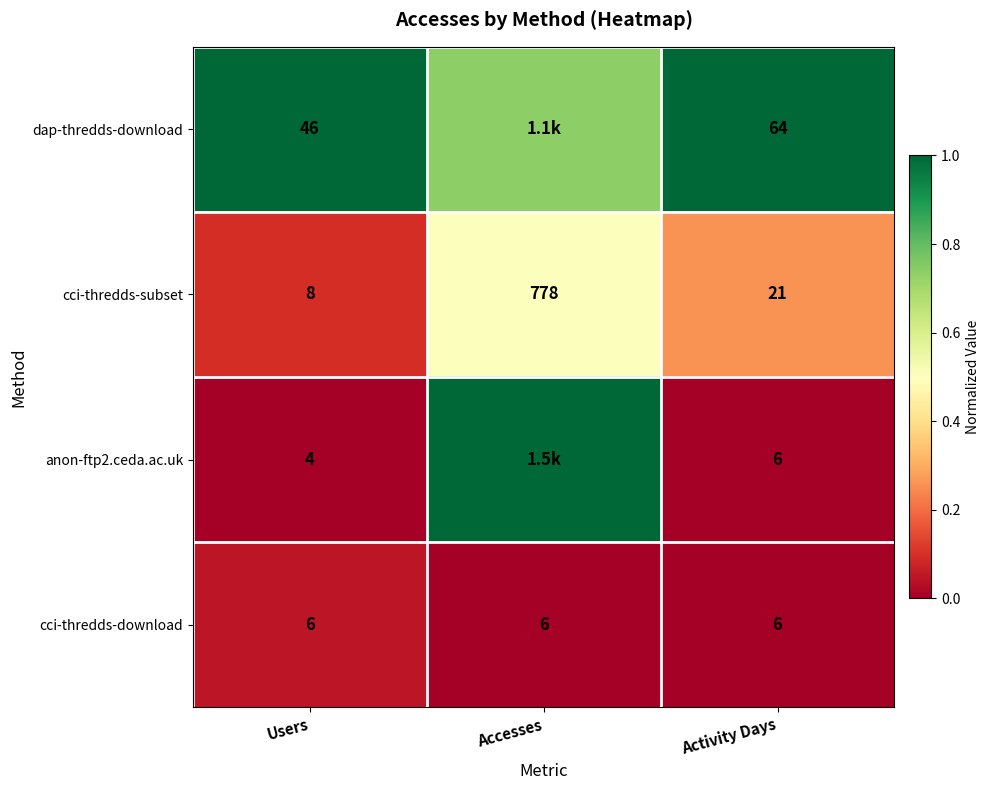

At how many categories does at least one series exceed 0?

3